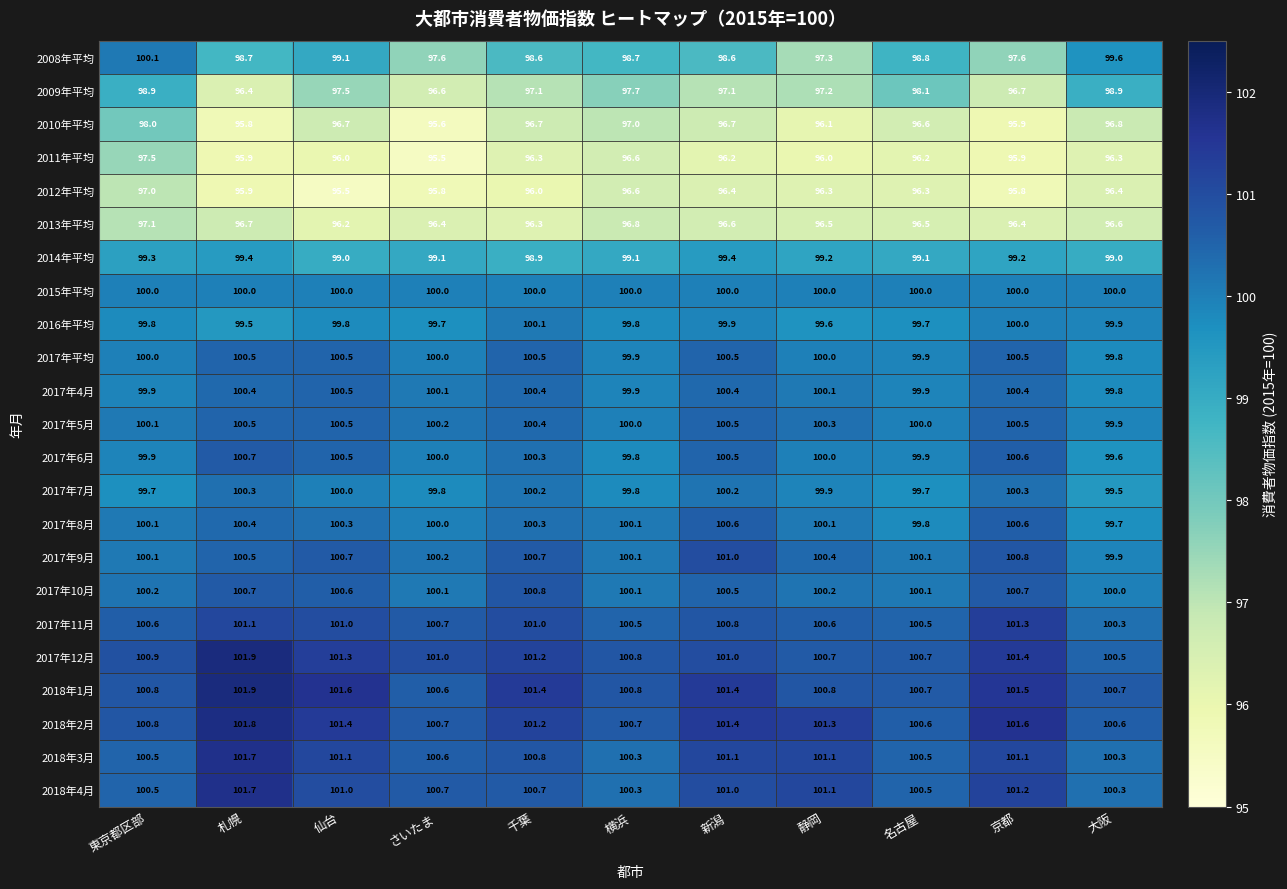

The value of 2010年平均 at 京都 is 55.4. True or false?

False